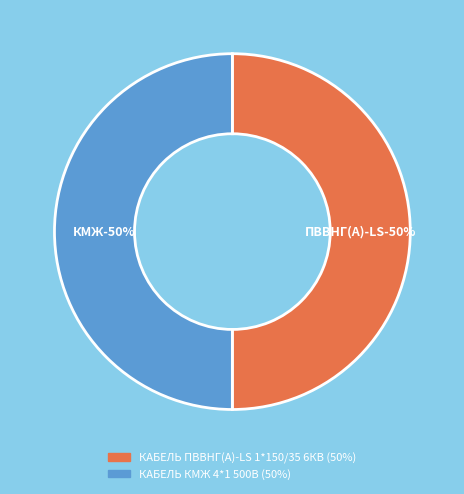

What is the total percentage of КАБЕЛЬ ПВВНГ(A)-LS 1*150/35 6КВ and КАБЕЛЬ КМЖ 4*1 500В?

100.0%